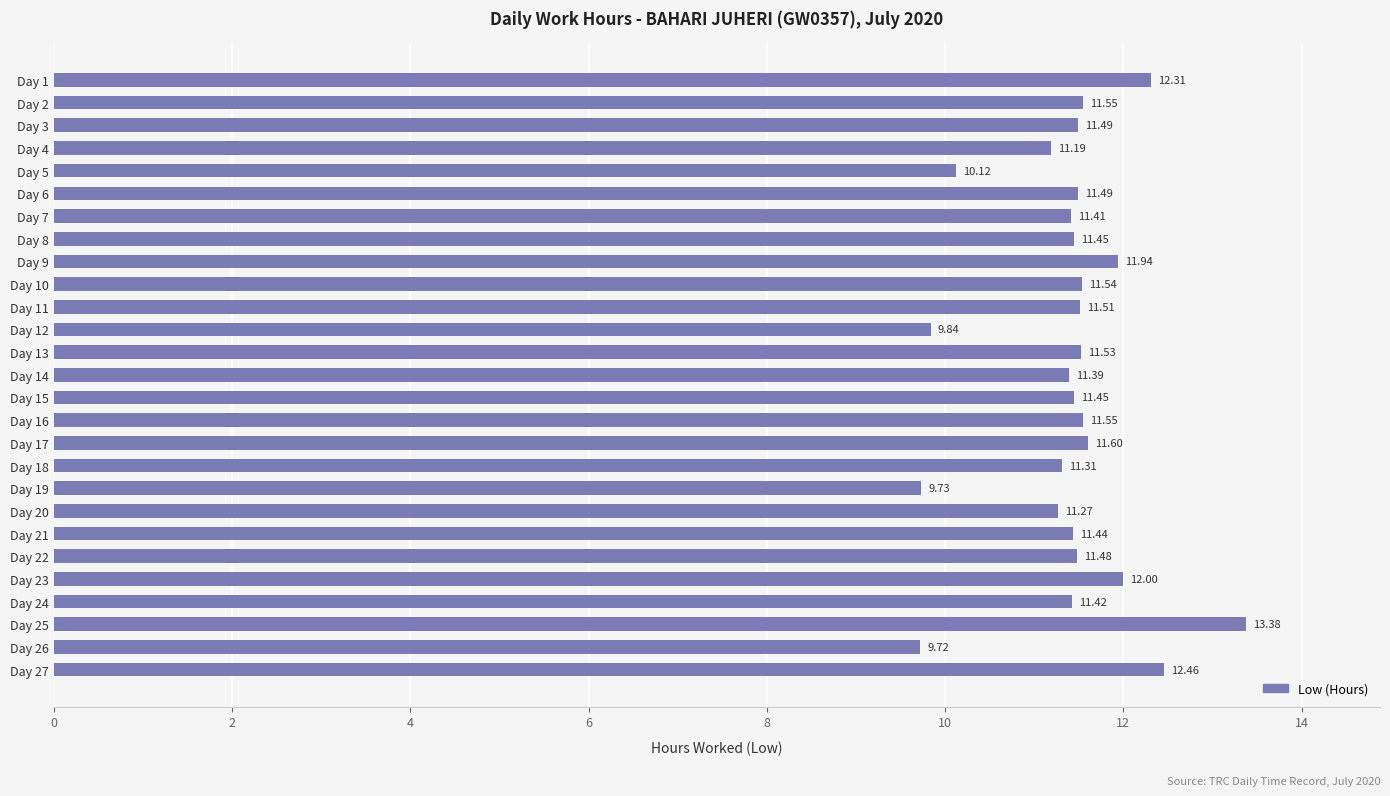

What is the sum of the values at Day 11 and Day 14?

22.9